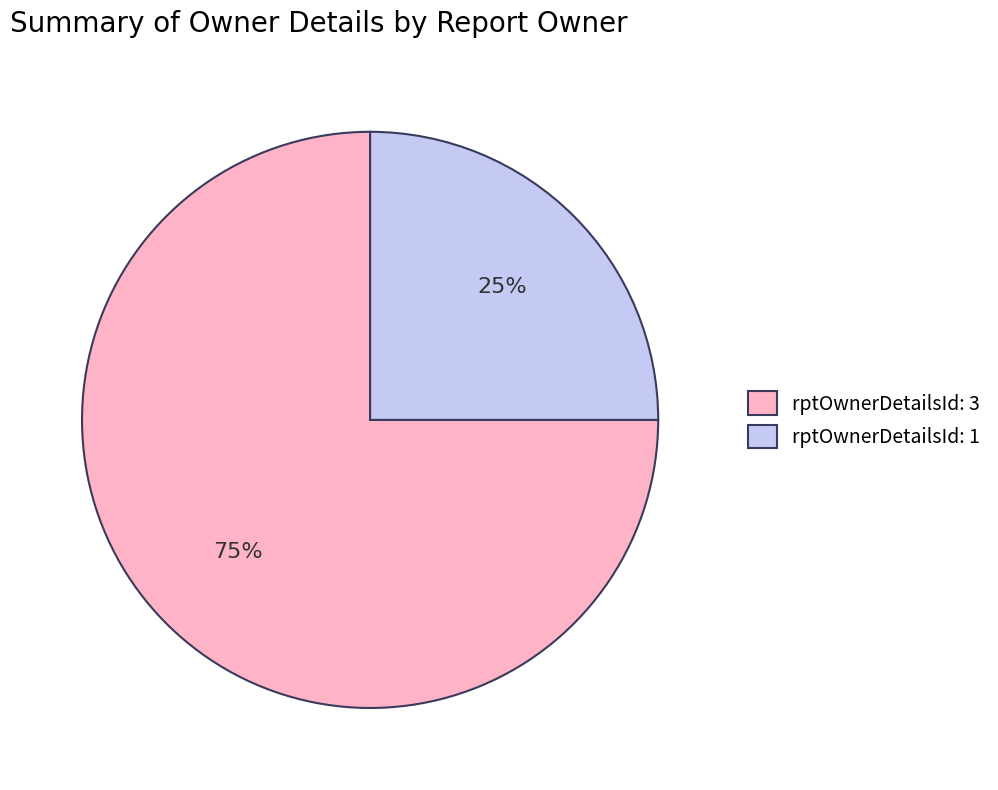

Count the number of slices in the pie.

2